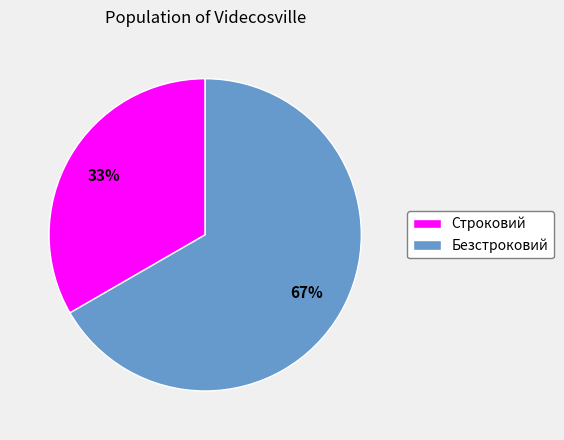

Which has a higher value, Строковий or Безстроковий?

Безстроковий